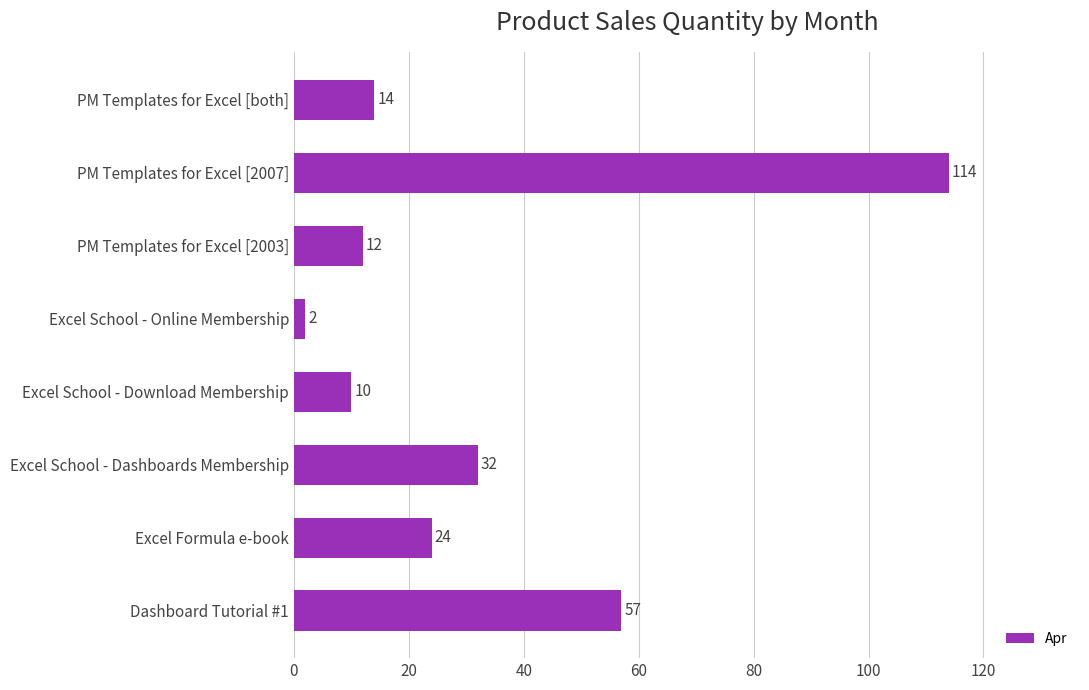

How many data points are less than 24?

4